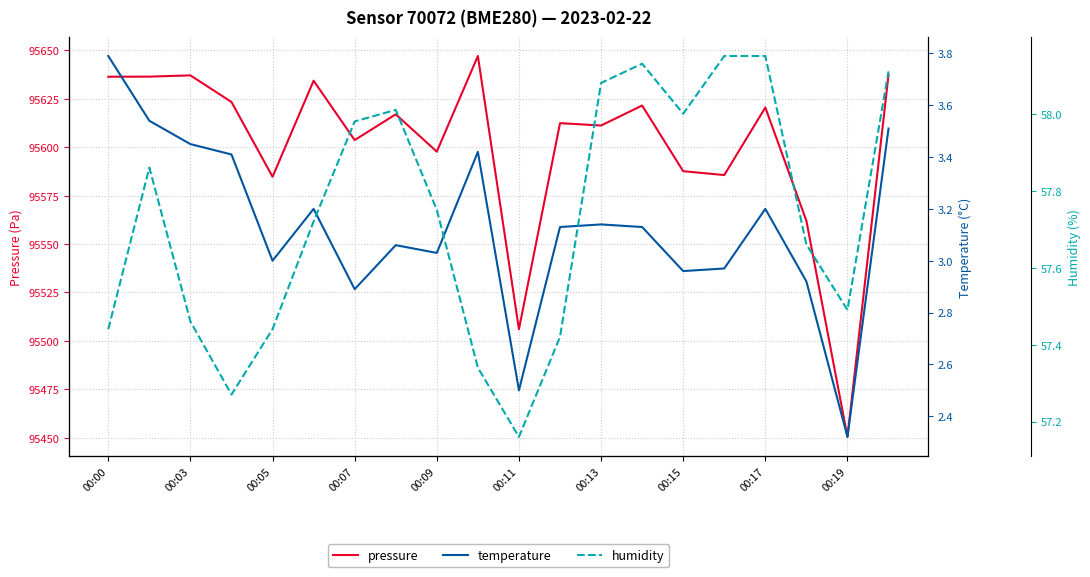

In humidity, how many points are higher than both neighbors (excluding endpoints)?

3